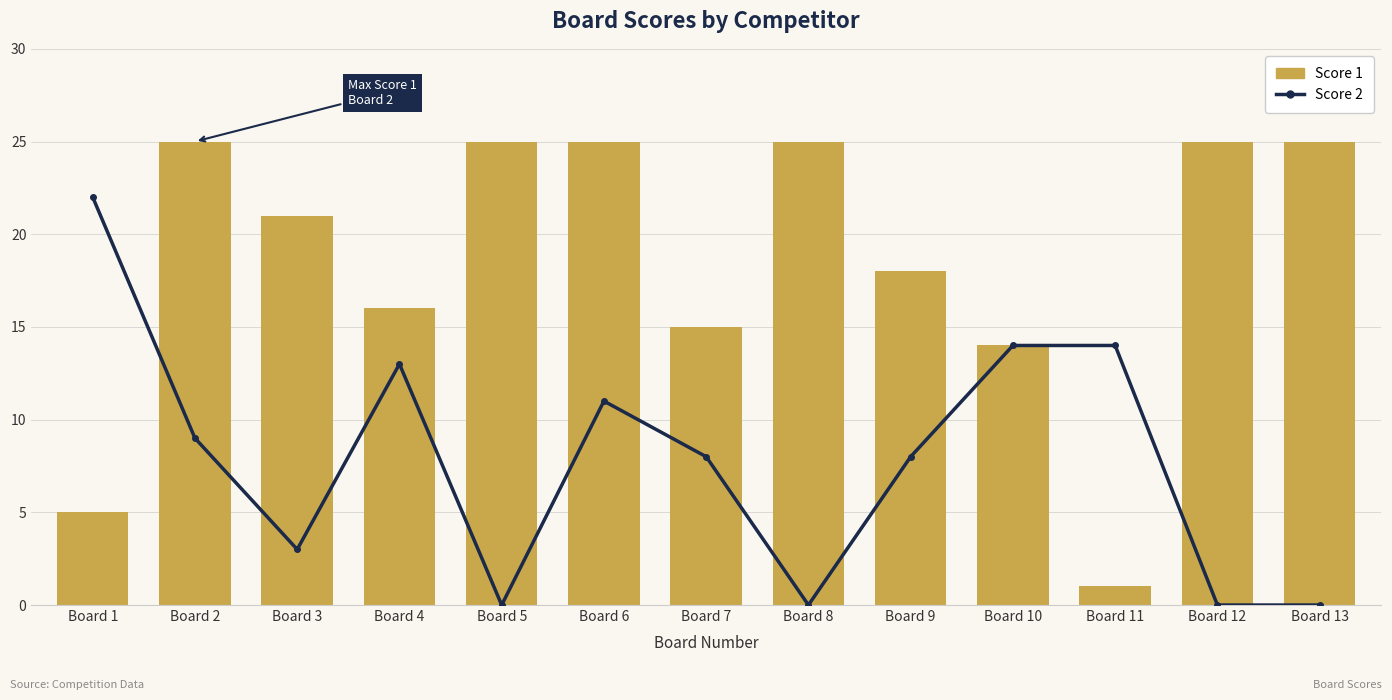

Does the chart contain any negative values?

No